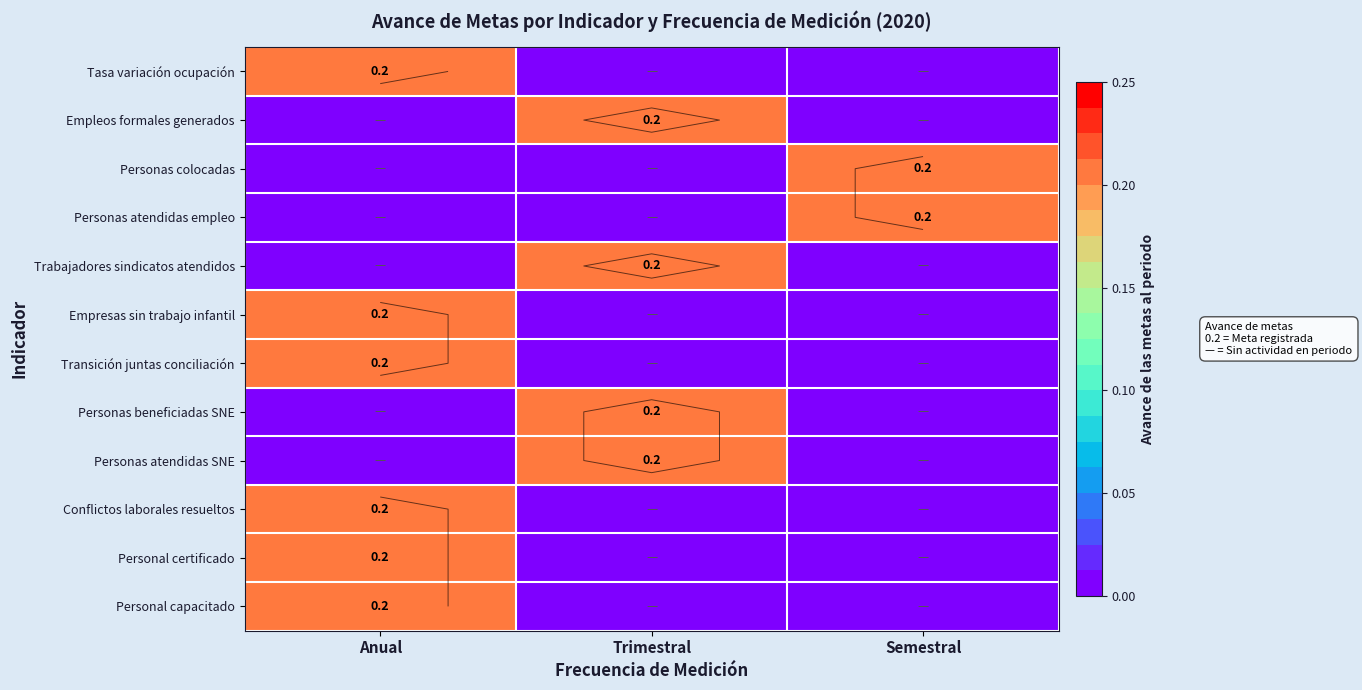

Which label corresponds to the largest value in the chart?

Anual